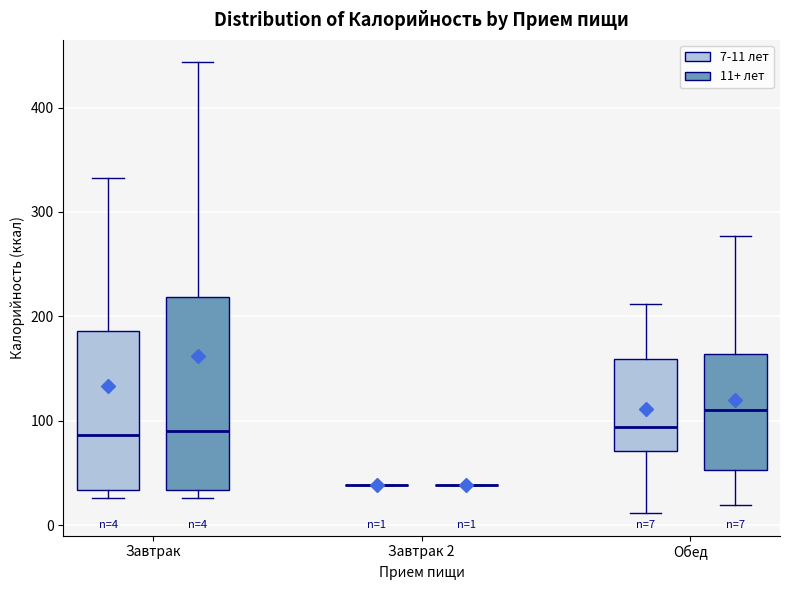

Comparing the boxes themselves (not the whiskers), which one is the tallest?

Завтрак (11+ лет)